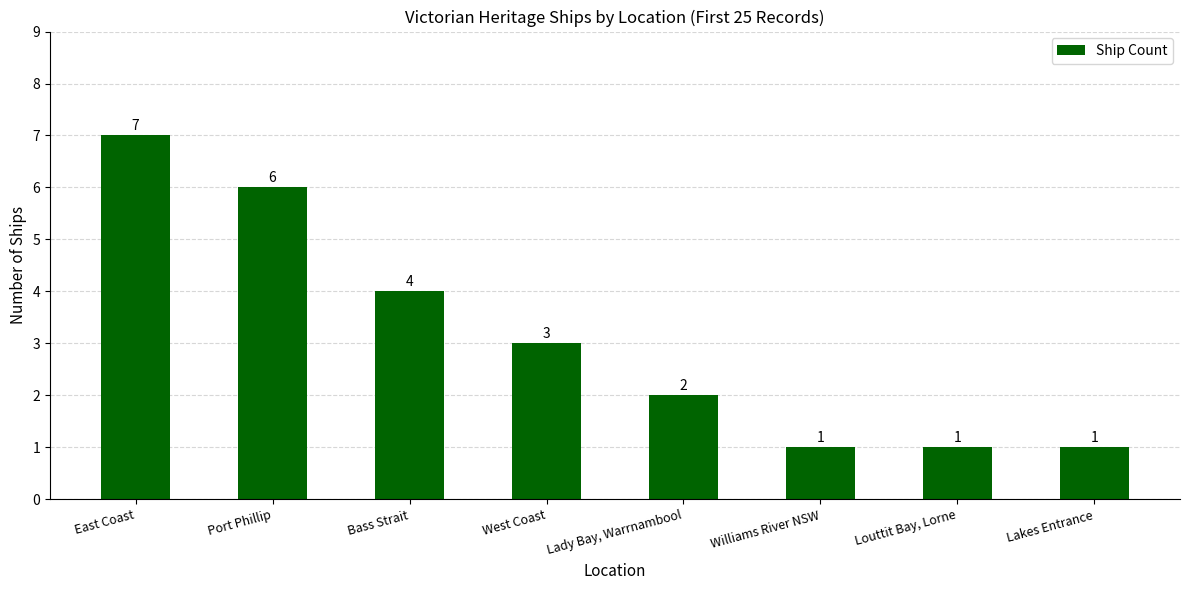

What is the average value?

3